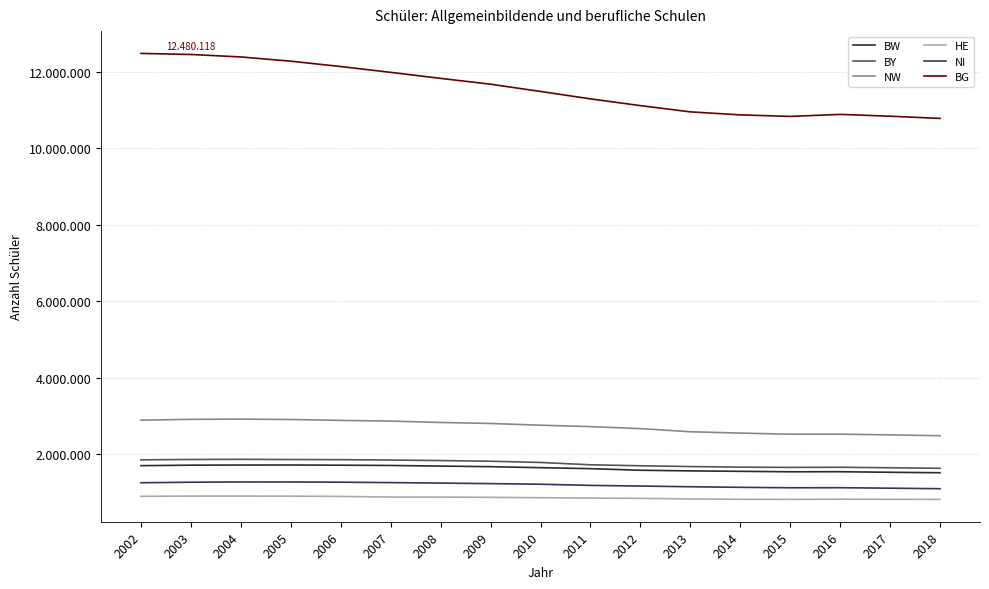

What is the spread (max minus min) of values at 2018?

9967466